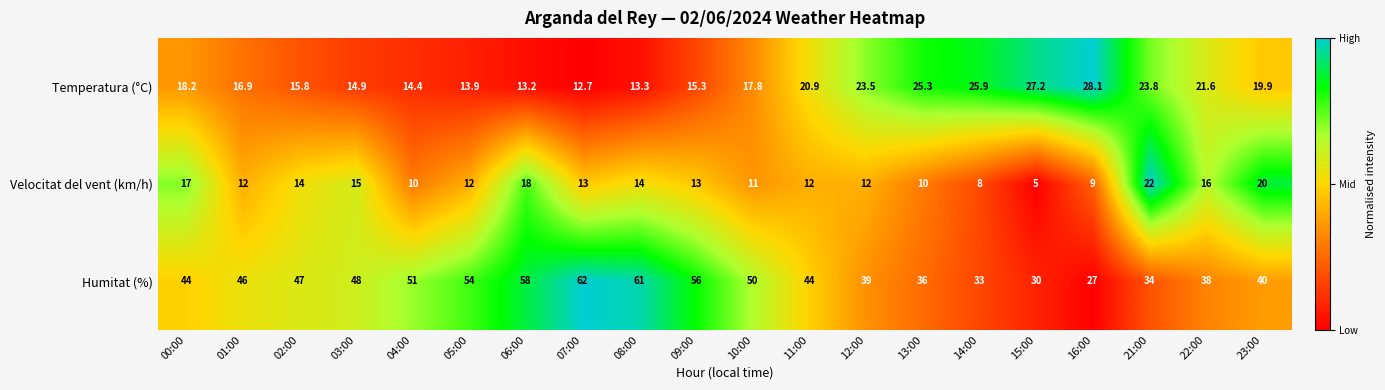

Rank the series at 09:00 from lowest to highest value.

Velocitat del vent (km/h), Temperatura (°C), Humitat (%)